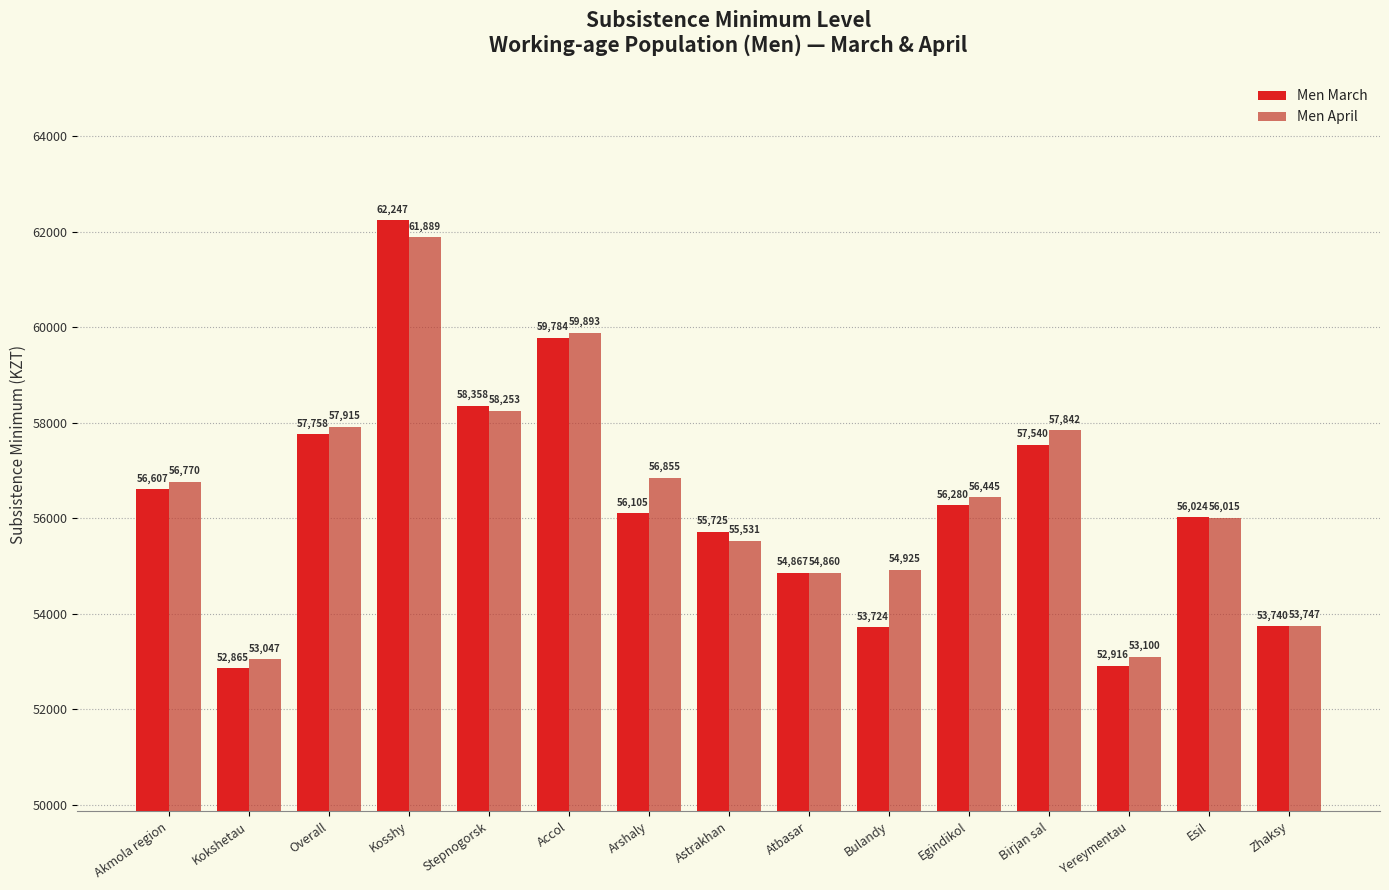

Reading left to right, what are all the values shown in this chart?

Men March: Akmola region=56607	Kokshetau=52865	Overall=57758	Kosshy=62247	Stepnogorsk=58358	Accol=59784	Arshaly=56105	Astrakhan=55725	Atbasar=54867	Bulandy=53724	Egindikol=56280	Birjan sal=57540	Yereymentau=52916	Esil=56024	Zhaksy=53740
Men April: Akmola region=56770	Kokshetau=53047	Overall=57915	Kosshy=61889	Stepnogorsk=58253	Accol=59893	Arshaly=56855	Astrakhan=55531	Atbasar=54860	Bulandy=54925	Egindikol=56445	Birjan sal=57842	Yereymentau=53100	Esil=56015	Zhaksy=53747